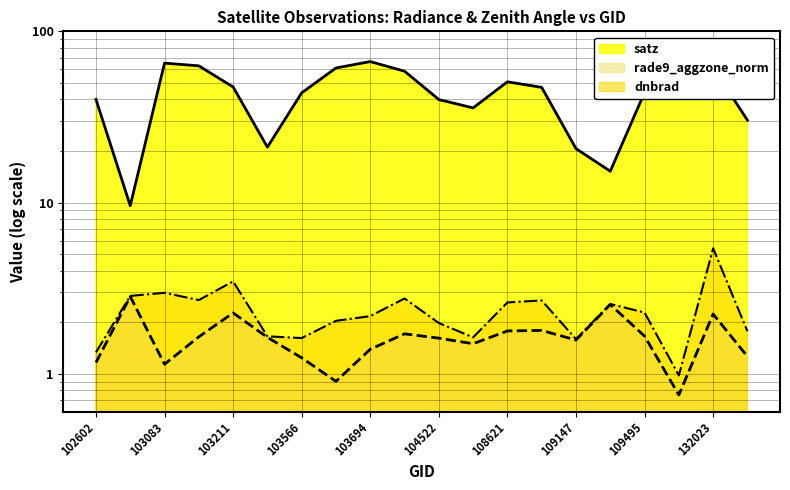

How many values in the rade9_aggzone_norm series exceed 1?

18